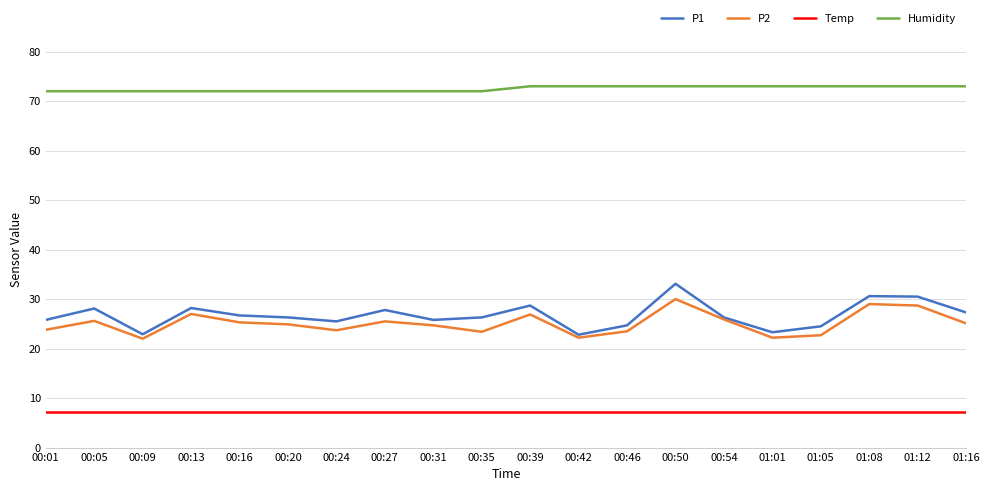

Which series changed the most between 00:35 and 00:42?

P1